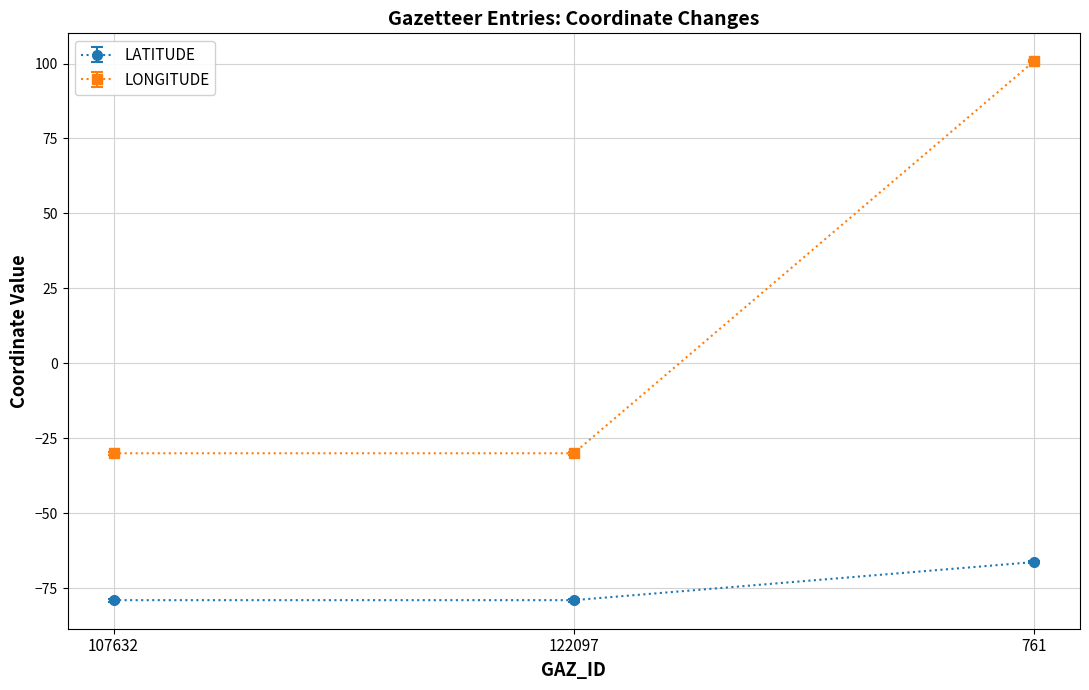

What is the minimum value for LATITUDE?

-79.0